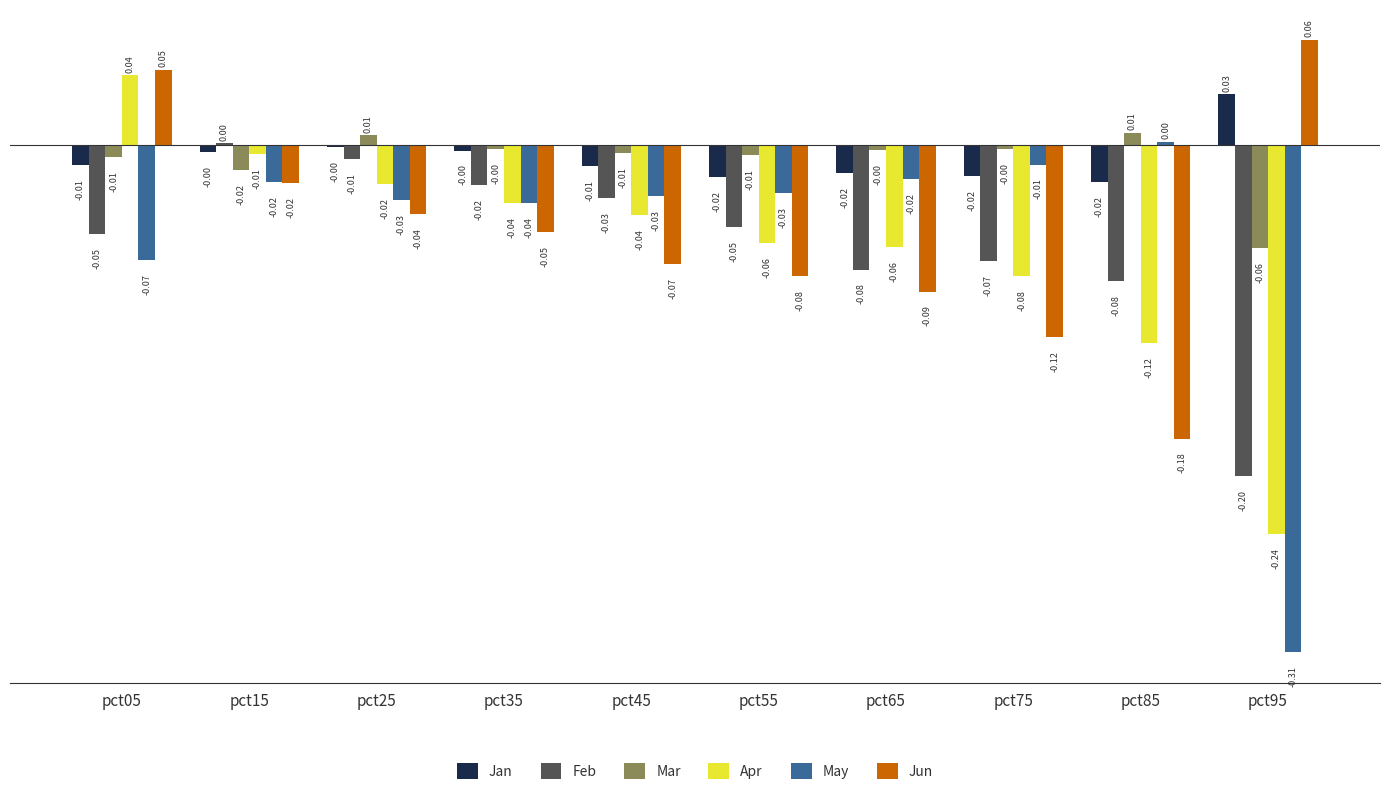

How many data points in Apr are above 0?

1